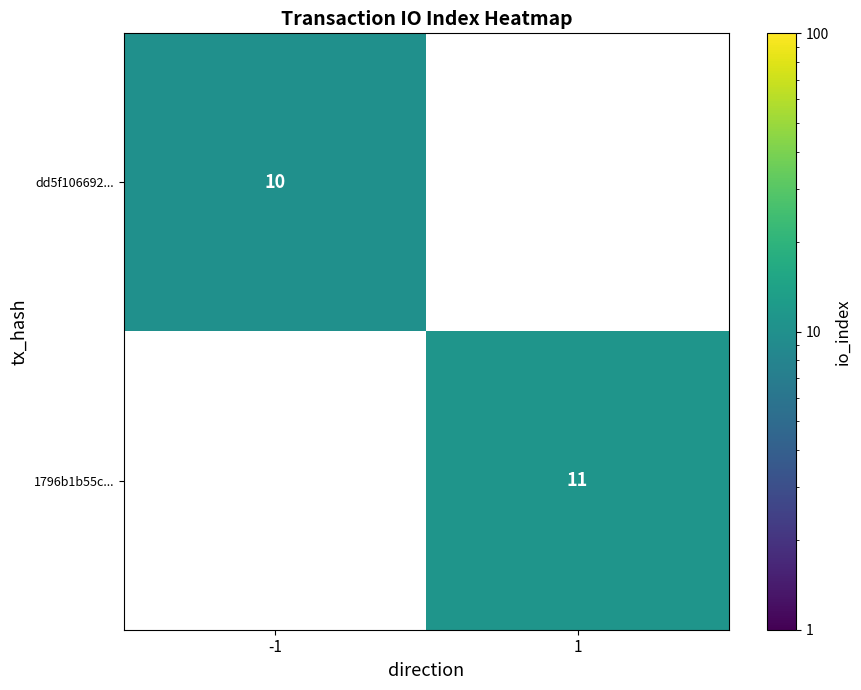

Is it true that dd5f106692... equals 4 at -1?

False